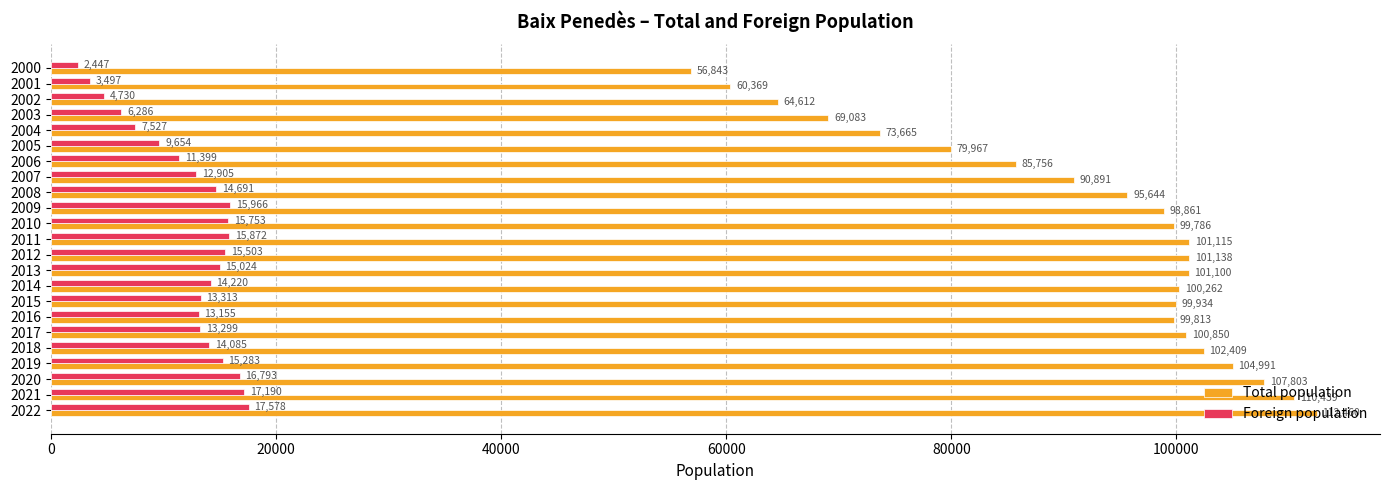

Which series has the widest spread of values?

Total population